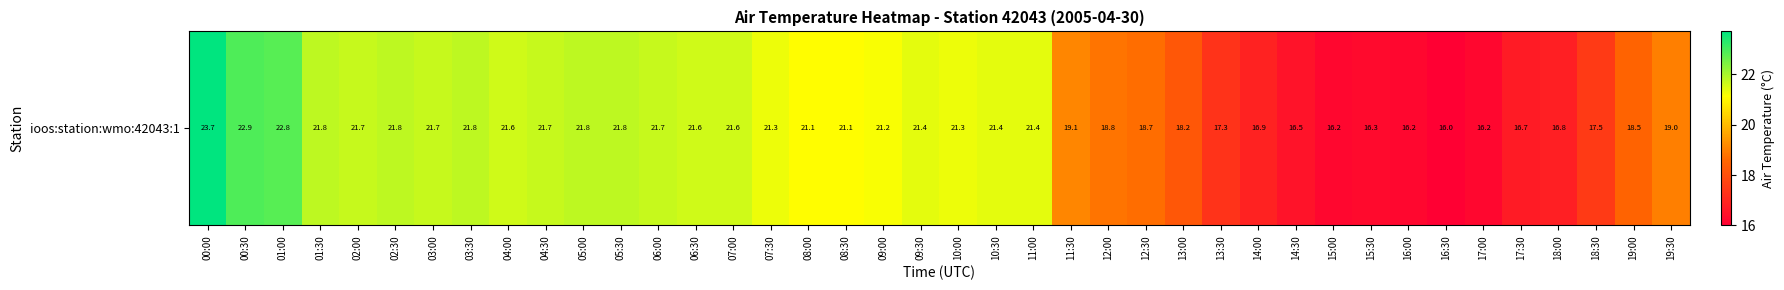

Reading left to right, list all the values displayed in this chart.

00:00=23.7	00:30=22.9	01:00=22.8	01:30=21.8	02:00=21.7	02:30=21.8	03:00=21.7	03:30=21.8	04:00=21.6	04:30=21.7	05:00=21.8	05:30=21.8	06:00=21.7	06:30=21.6	07:00=21.6	07:30=21.3	08:00=21.1	08:30=21.1	09:00=21.2	09:30=21.4	10:00=21.3	10:30=21.4	11:00=21.4	11:30=19.1	12:00=18.8	12:30=18.7	13:00=18.2	13:30=17.3	14:00=16.9	14:30=16.5	15:00=16.2	15:30=16.3	16:00=16.2	16:30=16.0	17:00=16.2	17:30=16.7	18:00=16.8	18:30=17.5	19:00=18.5	19:30=19.0